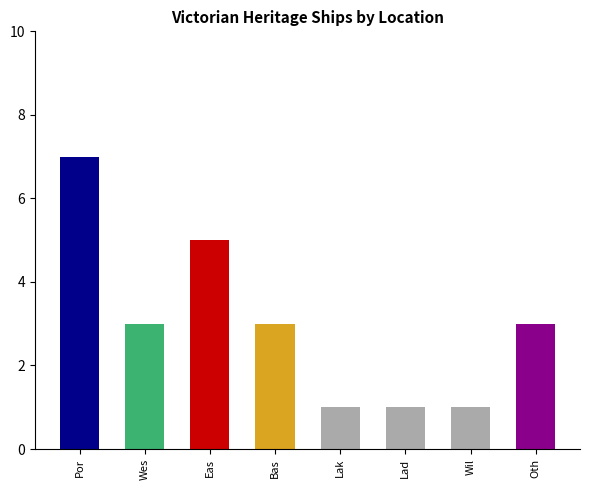

How many data points are less than 3?

3